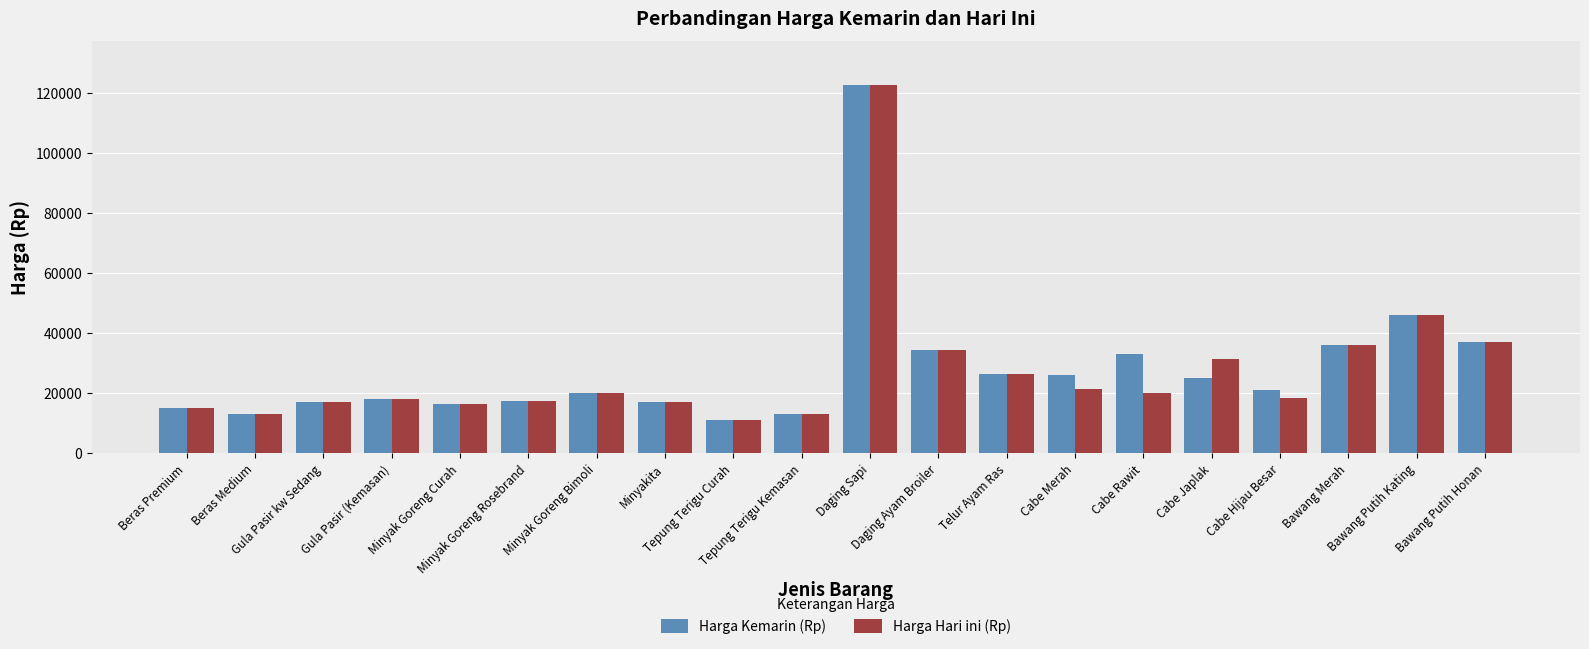

Is the value of Harga Hari ini (Rp) at Minyak Goreng Bimoli greater than the value of Harga Kemarin (Rp) at Minyak Goreng Curah?

Yes